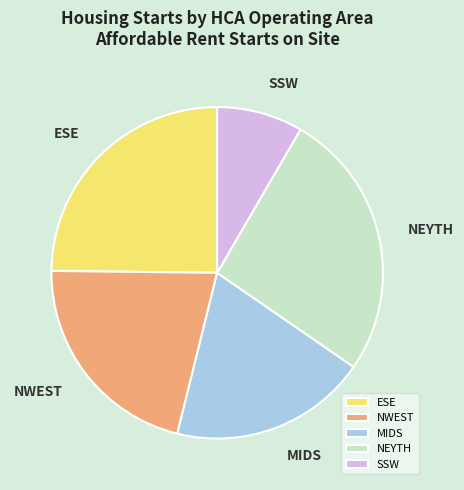

Between NWEST and SSW, which is larger?

NWEST